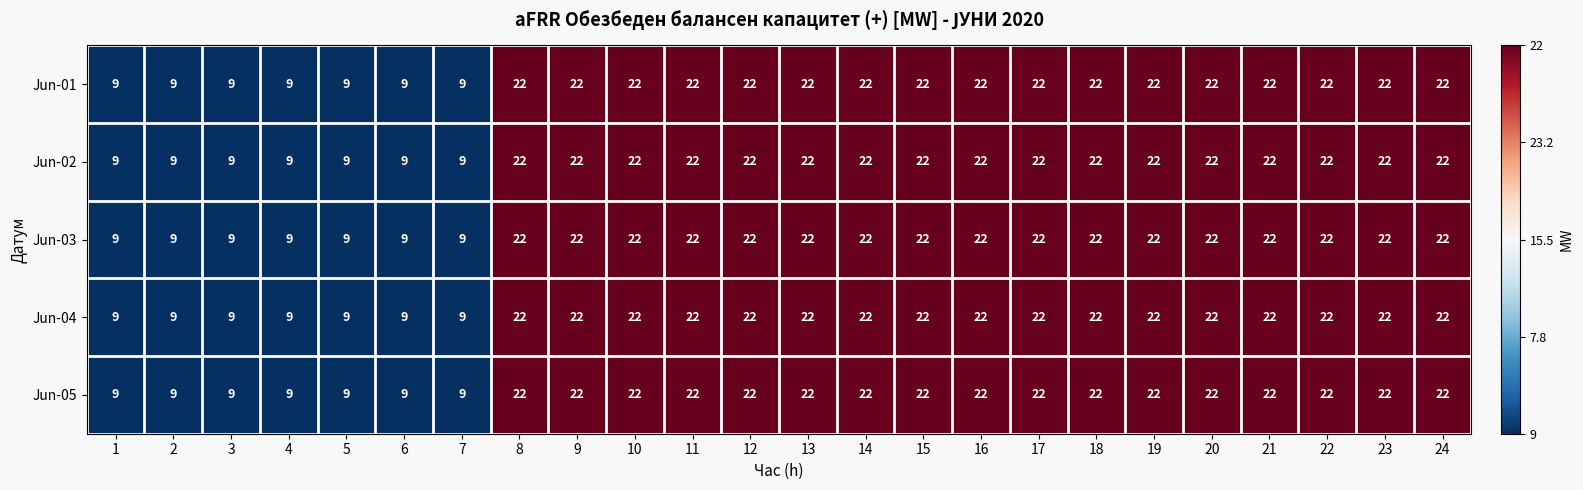

What is the total value across all series at 3?

45